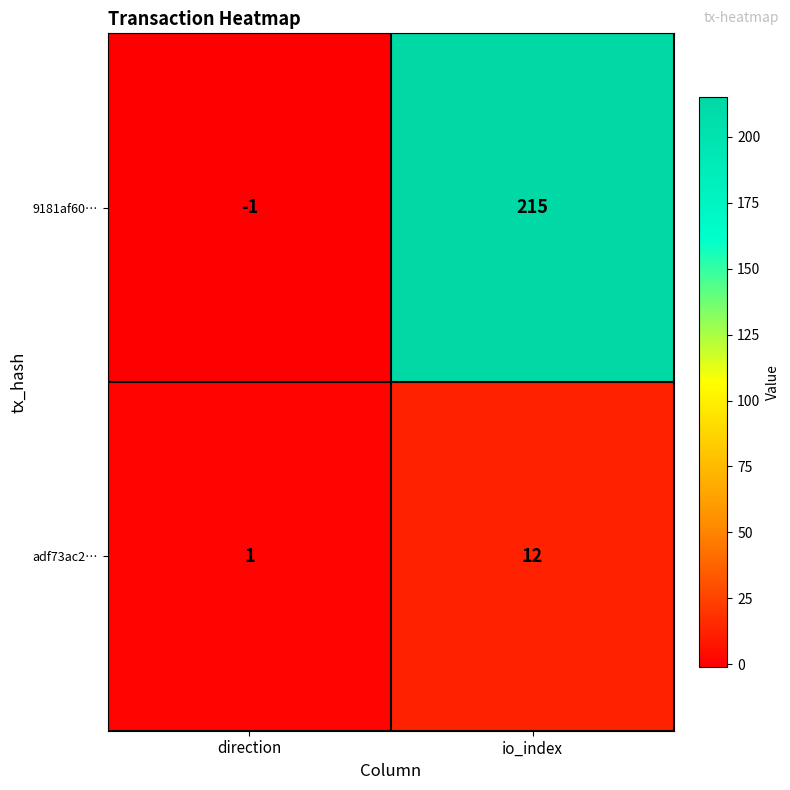

Reading right to left, extract all data points from this chart.

9181af60…: io_index=215	direction=-1
adf73ac2…: io_index=12	direction=1